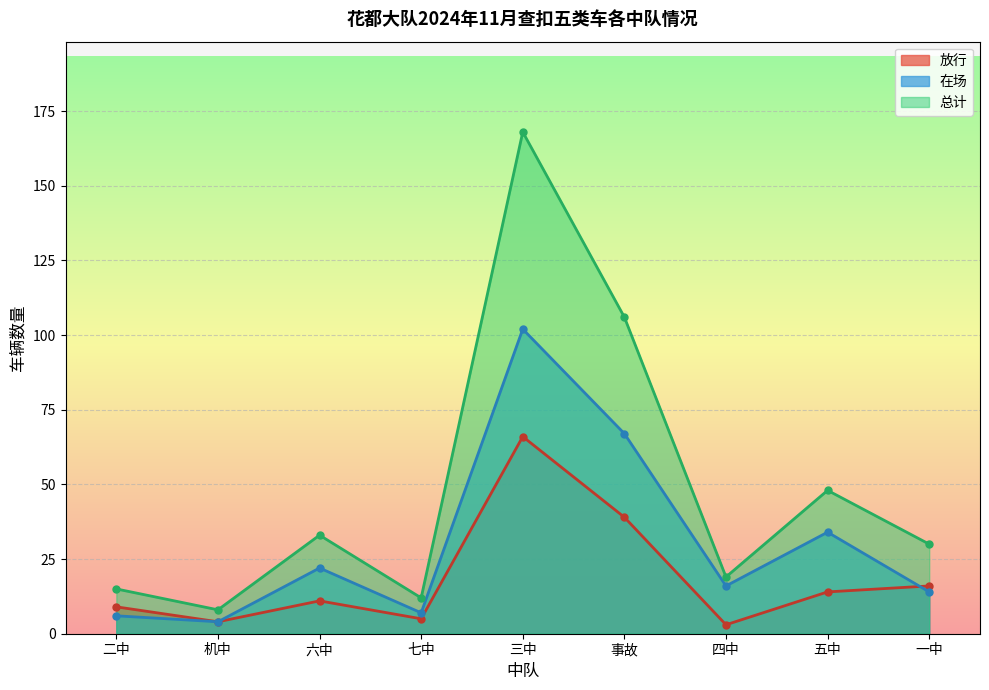

How many lines are shown in the chart?

3